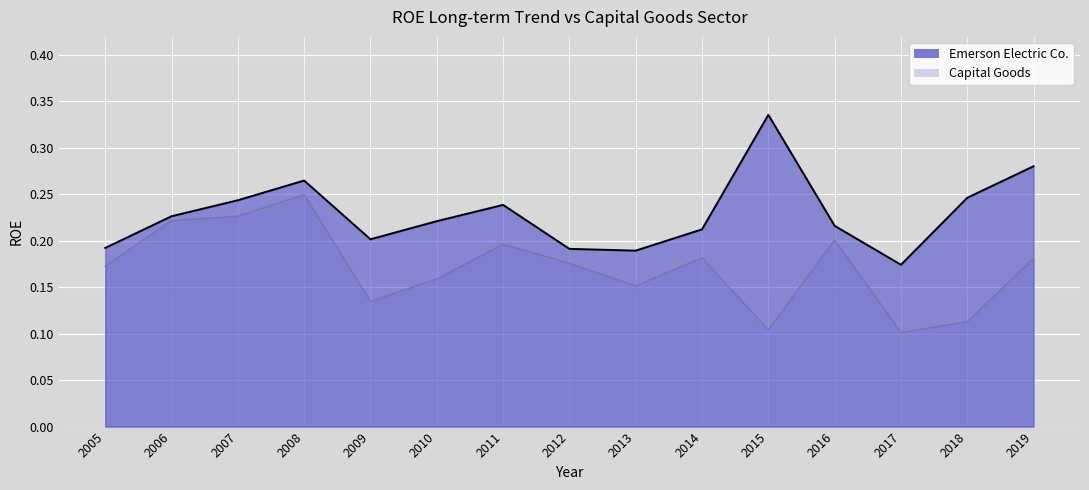

True or false: Emerson Electric Co. and Capital Goods cross at least once.

False